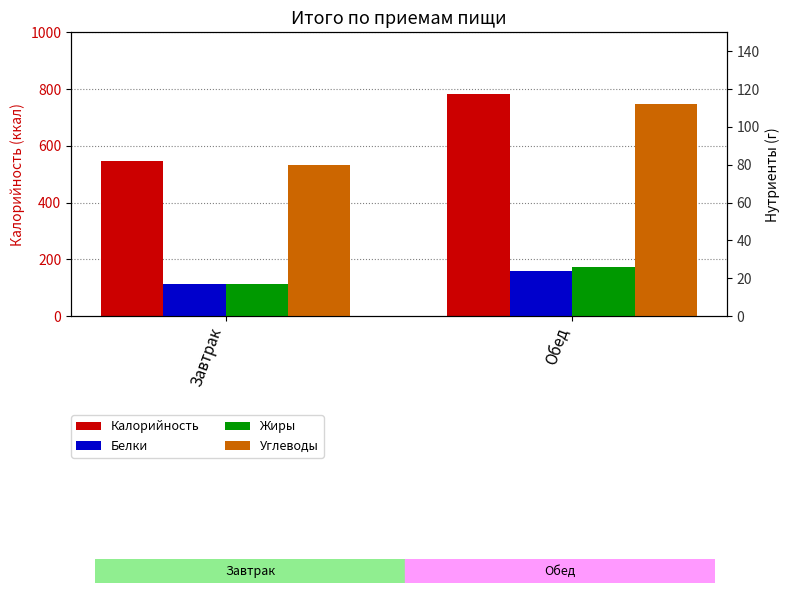

Count the number of data series in this chart.

4